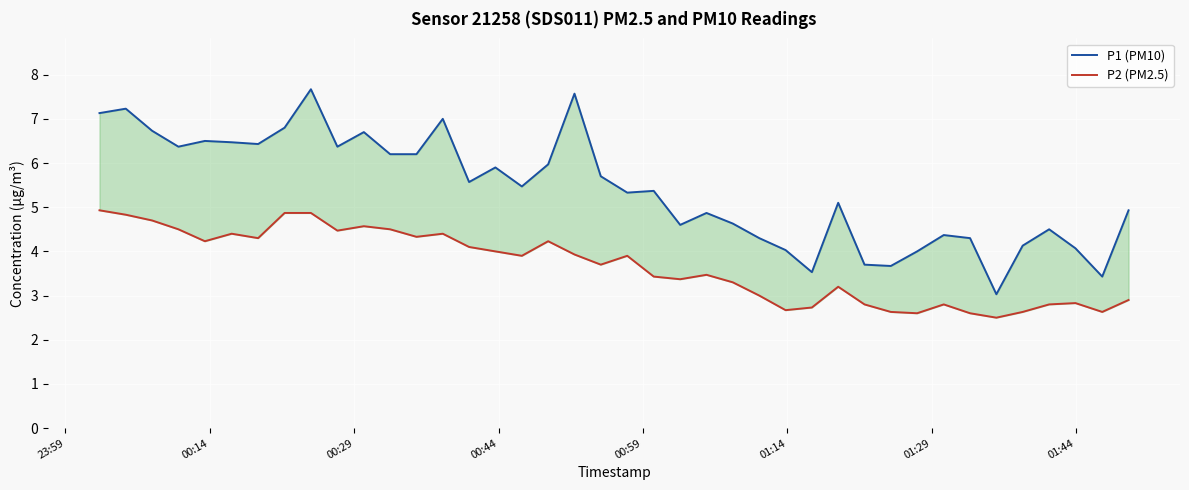

Which series has the largest total across all categories?

P1 (PM10)